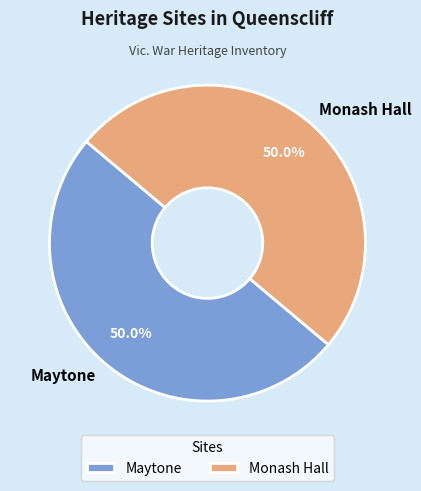

To the nearest percent, what portion does Maytone represent?

50%